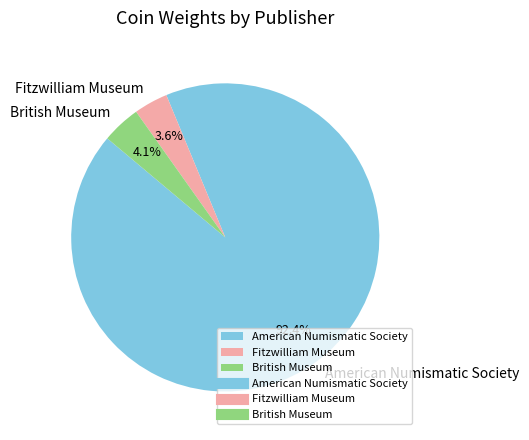

How many slices are in this pie chart?

3